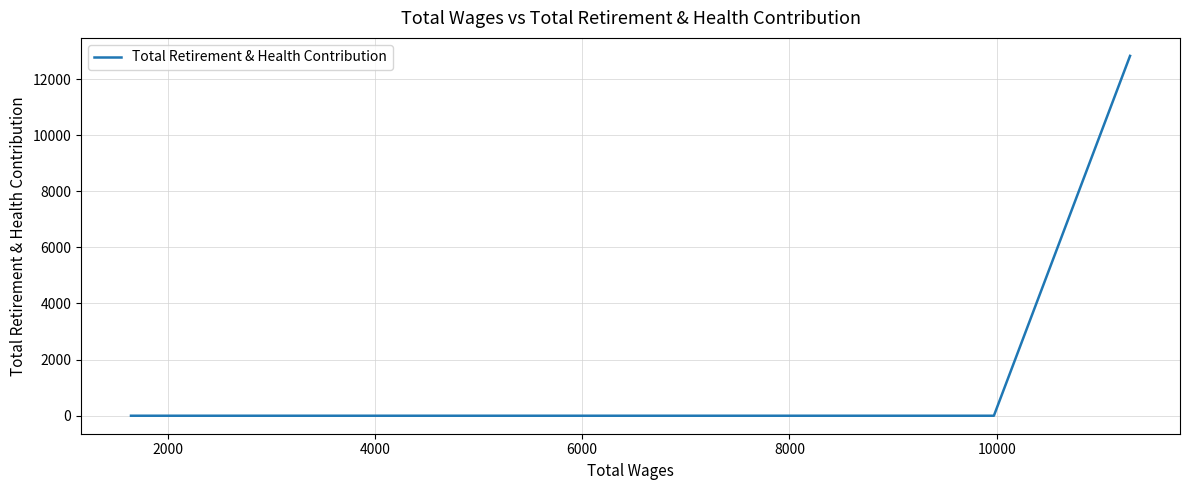

Reading left to right, extract all data points from this chart.

0	0	0	0	0	0	0	12824